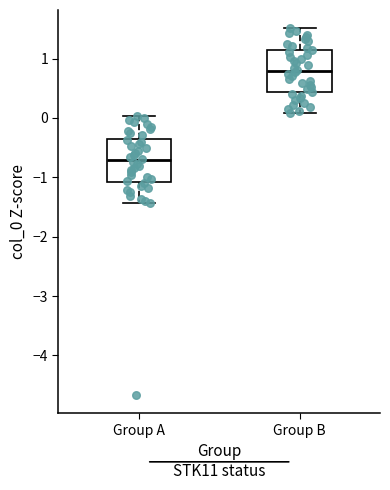

Which box's median line is the lowest?

Group A